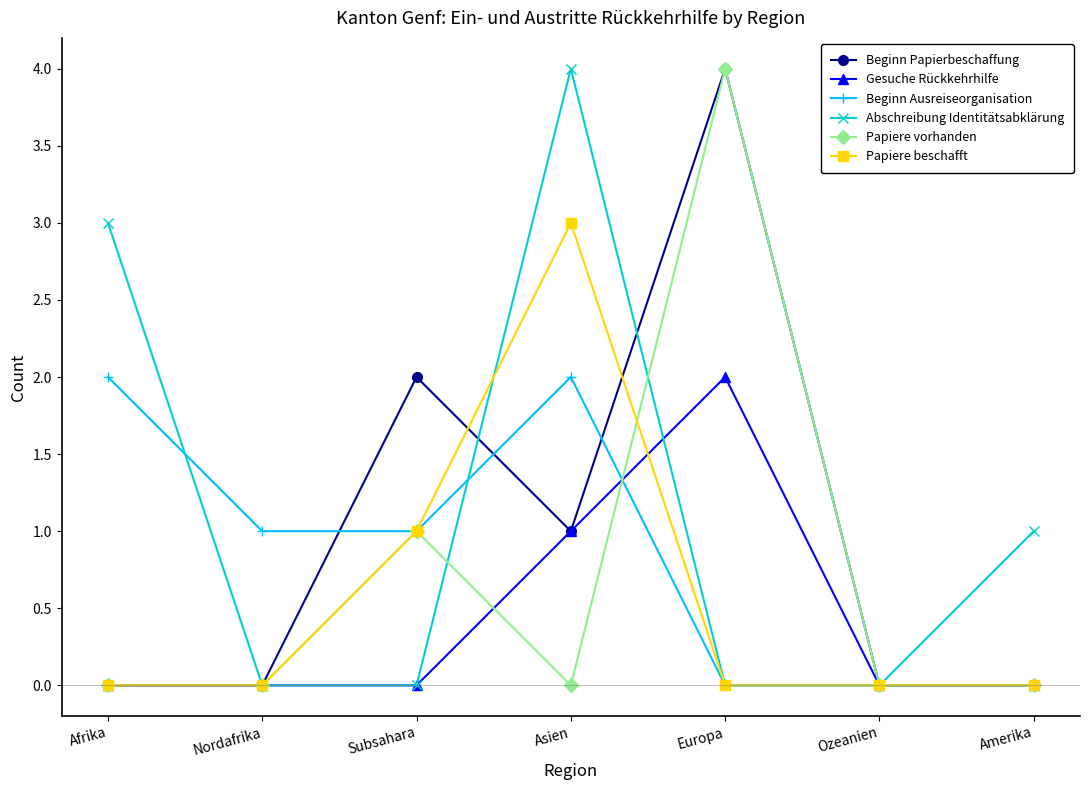

What is the difference between the second highest and minimum values in the Beginn Ausreiseorganisation series?

2